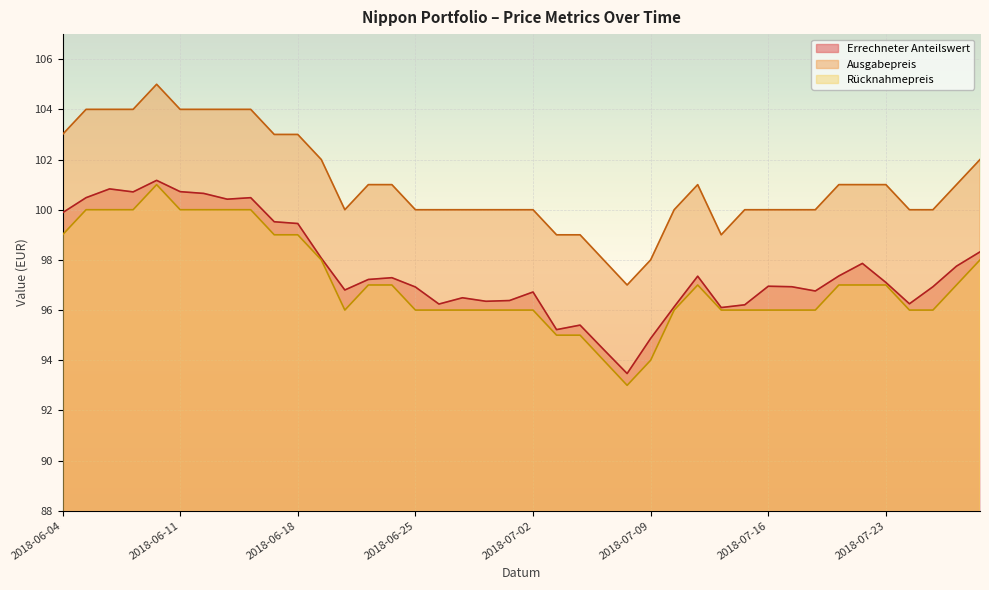

At how many categories does at least one series exceed 94?

40